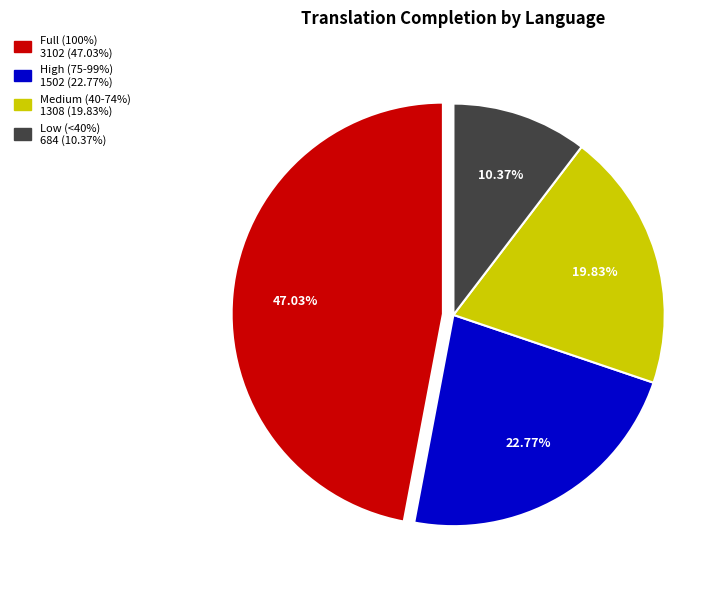

Does any single category account for the majority?

No